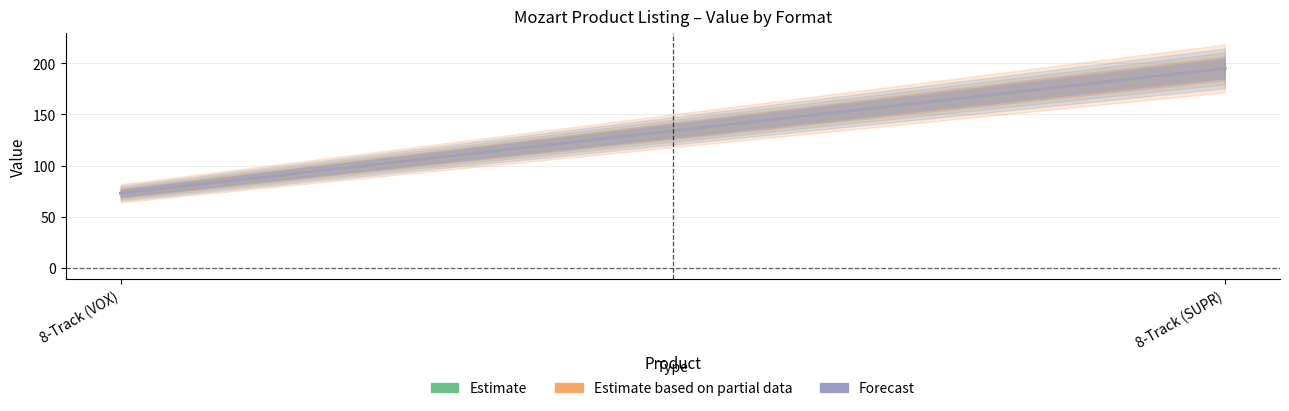

What position from the right is 8-Track (VOX)?

2